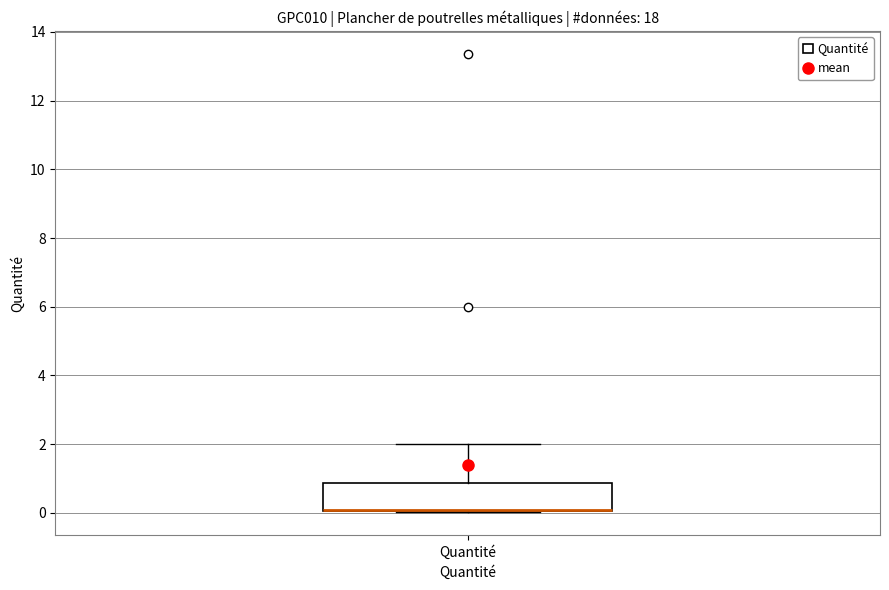

Where is the lower edge of the box for Quantité on the y-axis? The values are not printed on the chart, so give them approximately, as read against the axis.

0.0